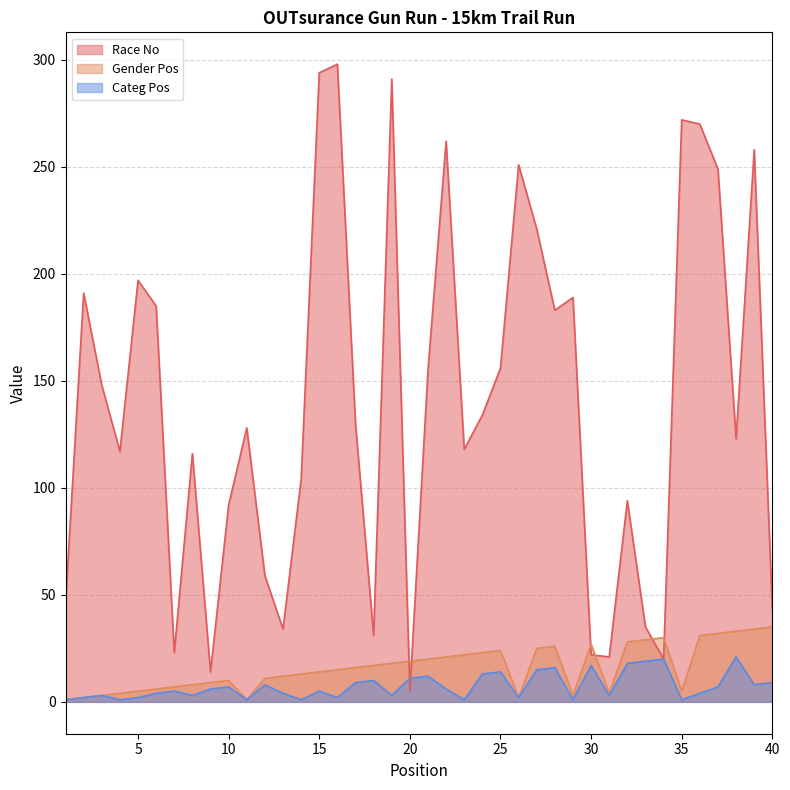

At how many categories does at least one series exceed 265?

5